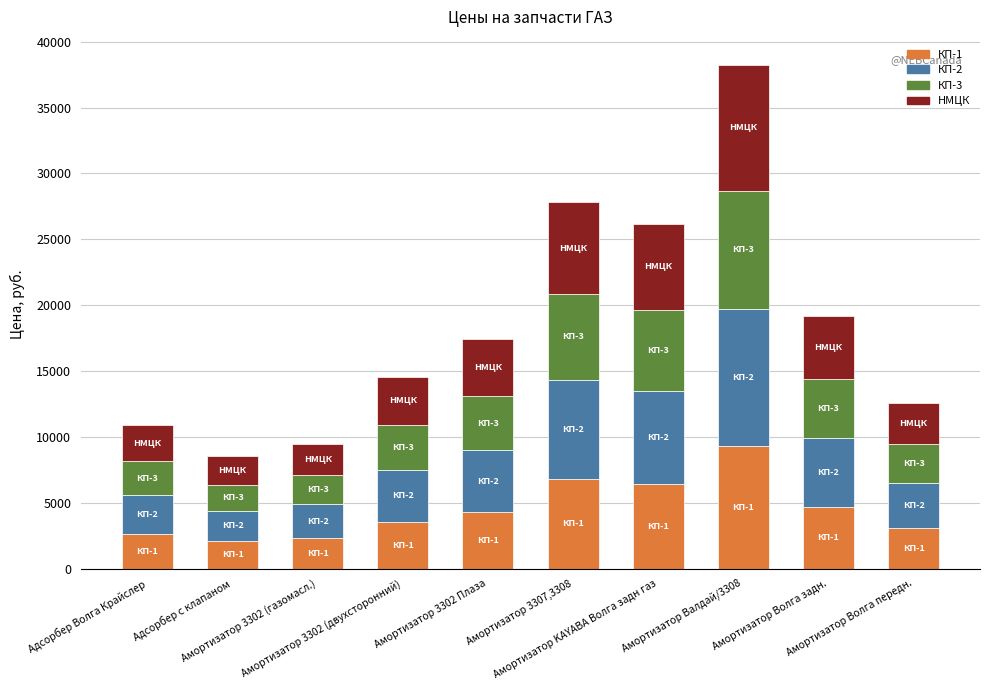

What is the minimum value for КП-1?

2079.0